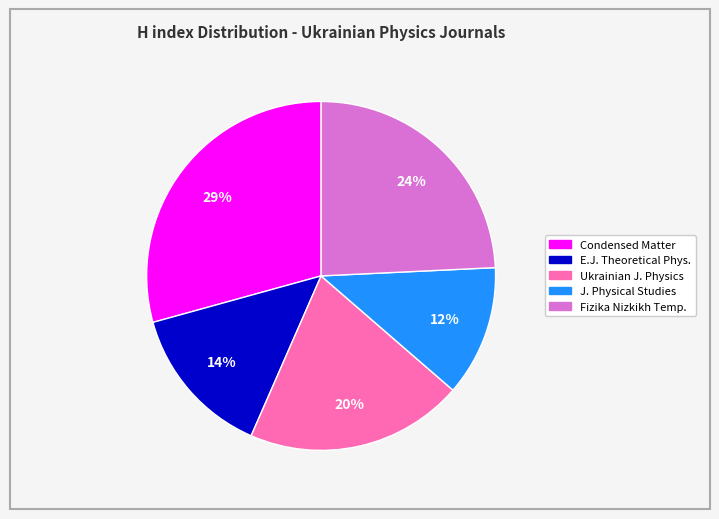

To the nearest percent, what is the average slice percentage?

20%